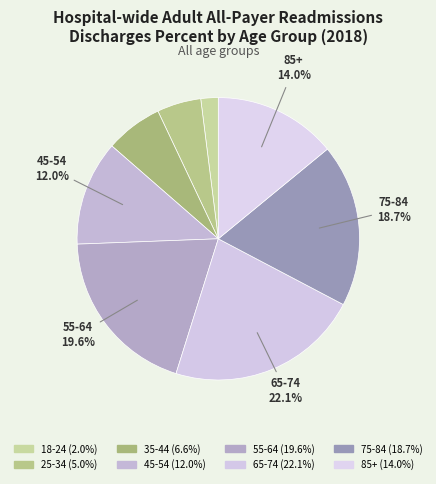

What is the change in value from 18-24 to 85+?

+12.1